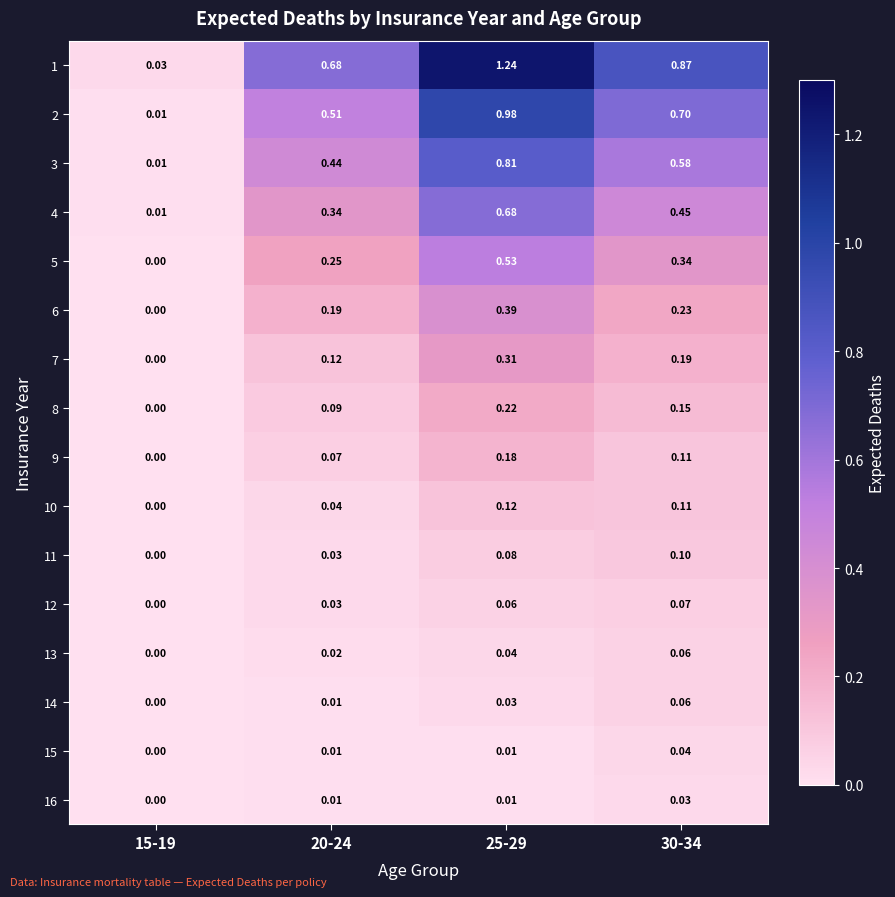

Is the value of 6 at 25-29 greater than the value of 9 at 15-19?

Yes